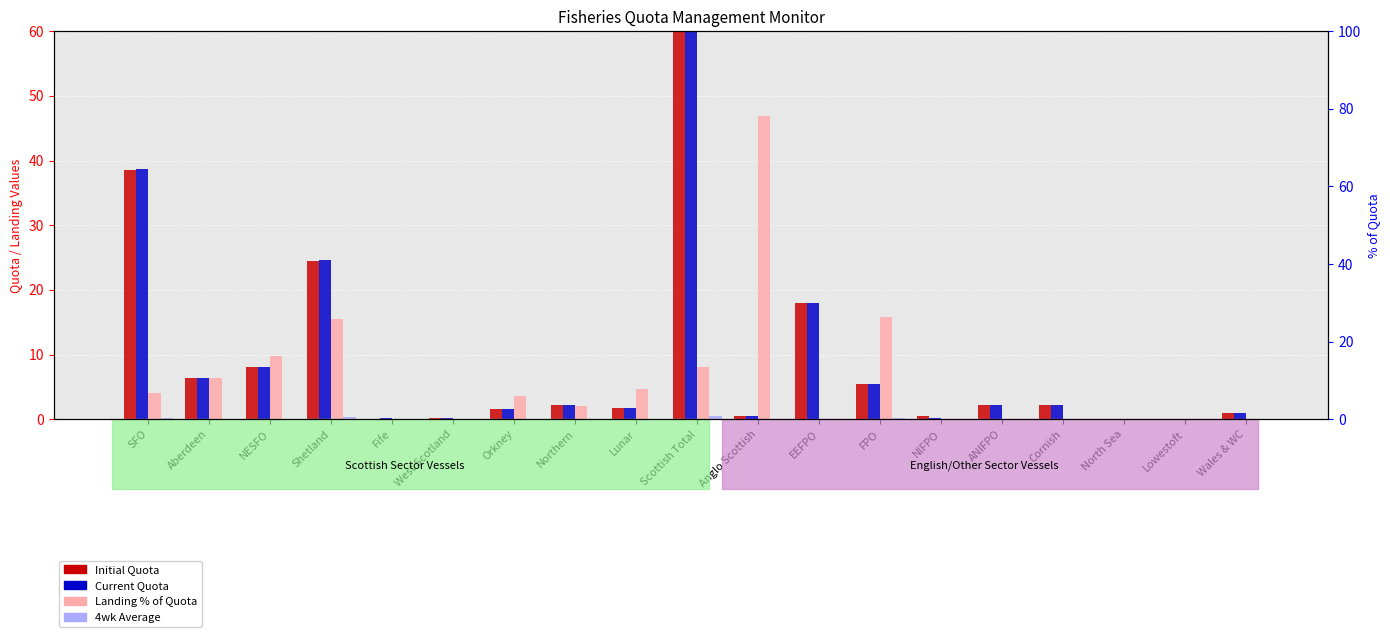

What is the difference between the maximum and minimum values in the Landing % of Quota series?

46.9